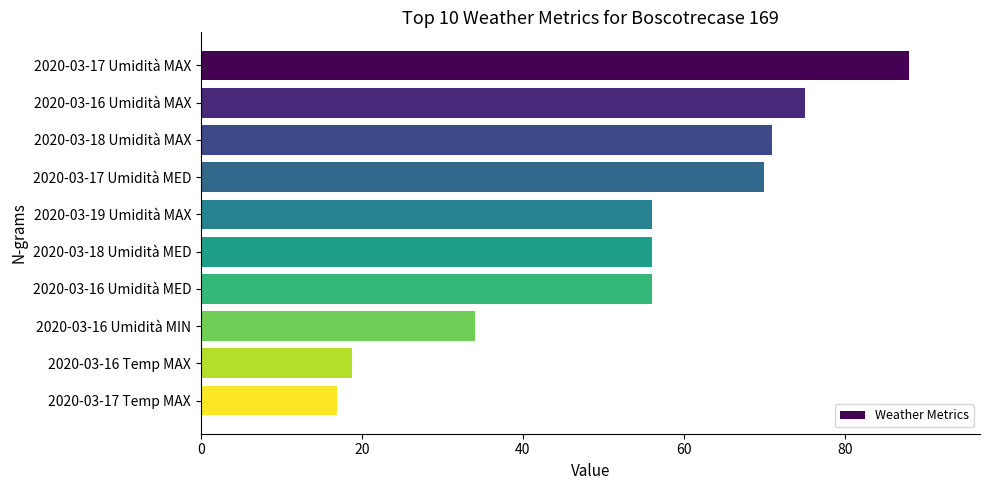

What is the average value?

54.2